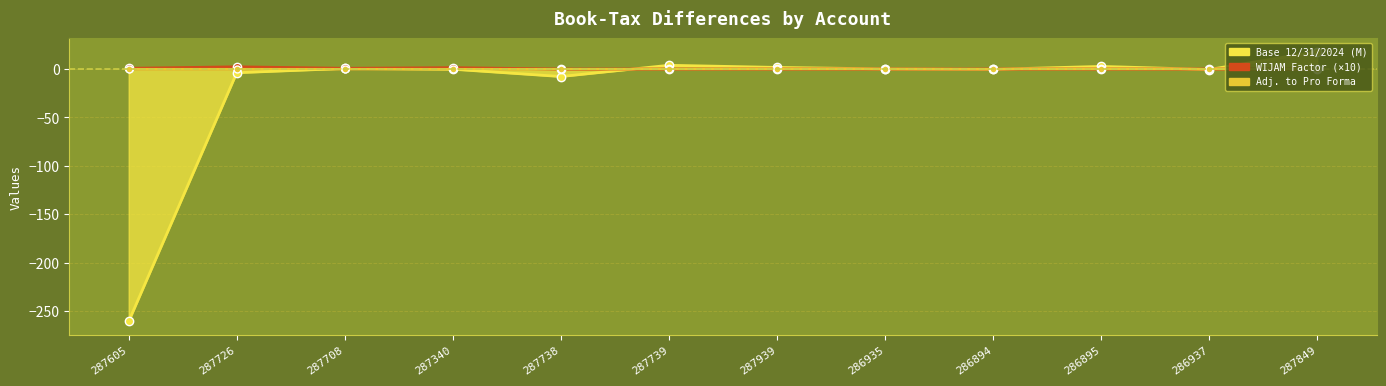

In WIJAM Factor, how many points are lower than both neighbors (excluding endpoints)?

1